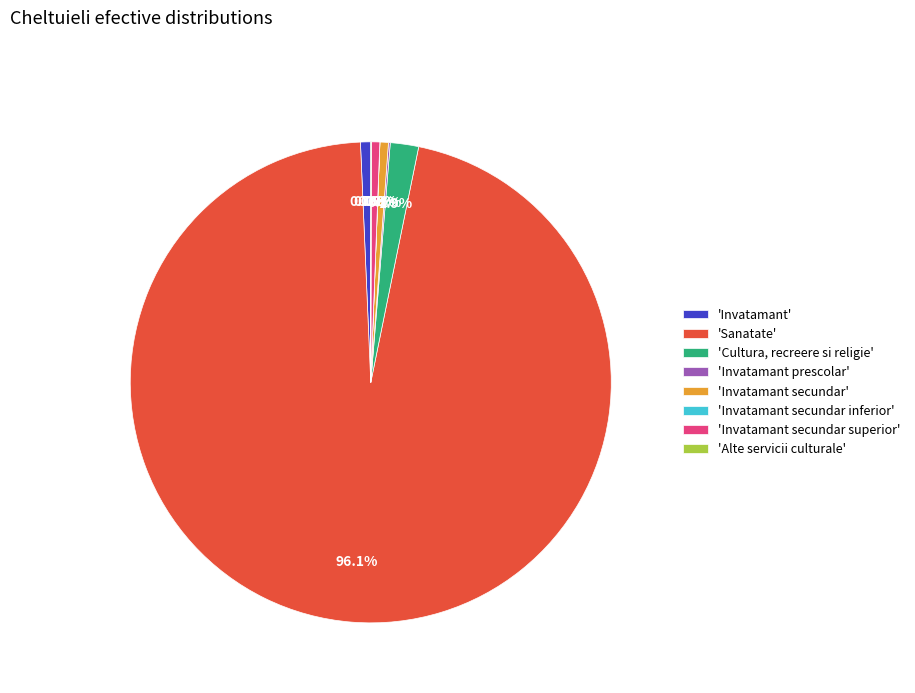

Between 'Invatamant' and 'Sanatate', which is larger?

'Sanatate'